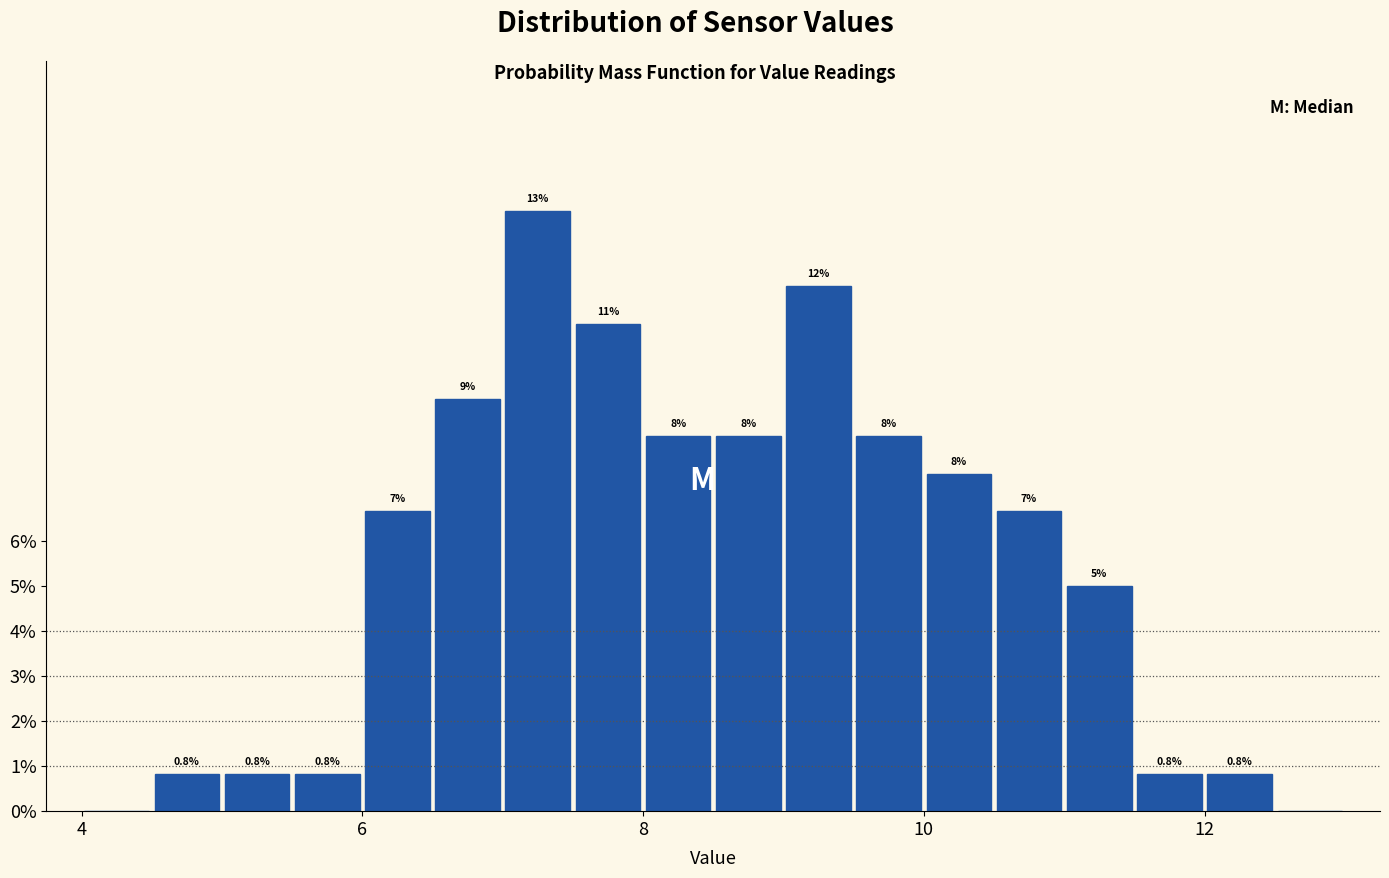

Around what value on the x-axis is the tallest bar? Give the approximate position of its centre, as read against the axis.

7.2